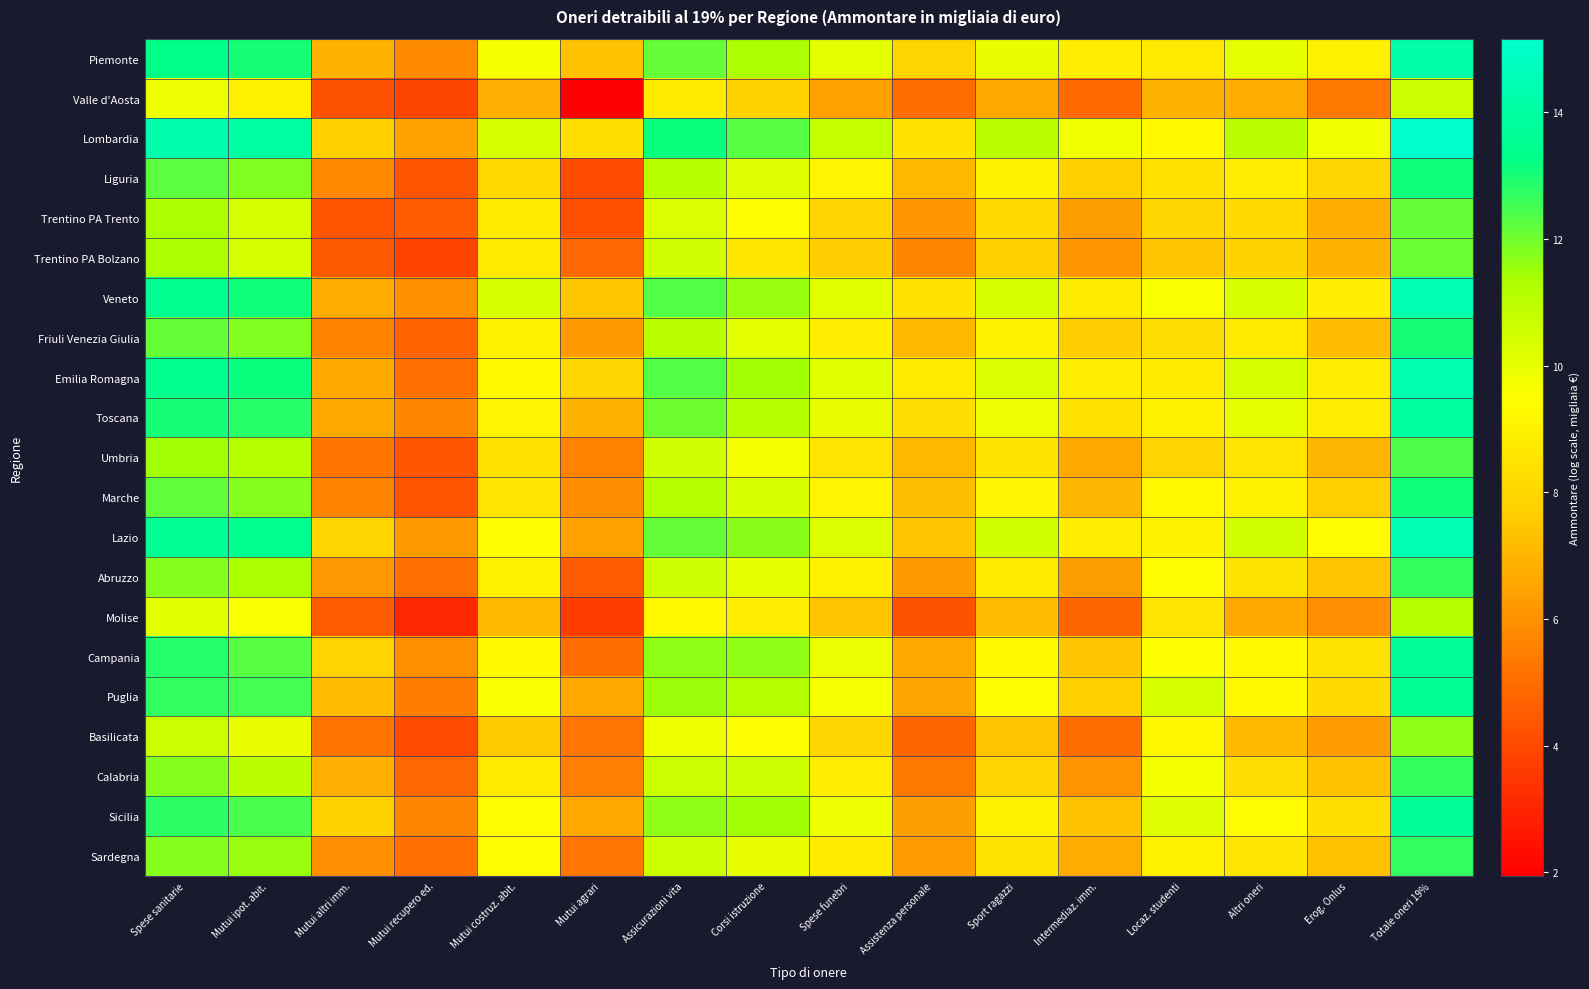

Reading left to right, what are all the values shown in this chart?

Piemonte: Spese sanitarie=13.3	Mutui ipot. abit.=13.0	Mutui altri imm.=6.9	Mutui recupero ed.=5.8	Mutui costruz. abit.=9.7	Mutui agrari=7.4	Assicurazioni vita=12.2	Corsi istruzione=11.3	Spese funebri=10.1	Assistenza personale=8.0	Sport ragazzi=10.0	Intermediaz. imm.=8.8	Locaz. studenti=8.7	Altri oneri=10.0	Erog. Onlus=8.9	Totale oneri 19%=14.2
Valle d'Aosta: Spese sanitarie=9.9	Mutui ipot. abit.=8.9	Mutui altri imm.=4.3	Mutui recupero ed.=3.9	Mutui costruz. abit.=6.8	Mutui agrari=1.9	Assicurazioni vita=8.8	Corsi istruzione=7.8	Spese funebri=6.4	Assistenza personale=5.0	Sport ragazzi=6.6	Intermediaz. imm.=4.9	Locaz. studenti=6.9	Altri oneri=6.8	Erog. Onlus=5.3	Totale oneri 19%=10.6
Lombardia: Spese sanitarie=14.3	Mutui ipot. abit.=14.1	Mutui altri imm.=7.7	Mutui recupero ed.=6.5	Mutui costruz. abit.=10.4	Mutui agrari=8.3	Assicurazioni vita=13.1	Corsi istruzione=12.3	Spese funebri=10.8	Assistenza personale=8.4	Sport ragazzi=11.0	Intermediaz. imm.=9.8	Locaz. studenti=9.2	Altri oneri=11.0	Erog. Onlus=9.8	Totale oneri 19%=15.2
Liguria: Spese sanitarie=12.3	Mutui ipot. abit.=11.9	Mutui altri imm.=5.8	Mutui recupero ed.=4.3	Mutui costruz. abit.=8.1	Mutui agrari=4.1	Assicurazioni vita=11.1	Corsi istruzione=10.2	Spese funebri=9.2	Assistenza personale=7.1	Sport ragazzi=9.0	Intermediaz. imm.=7.7	Locaz. studenti=8.4	Altri oneri=8.8	Erog. Onlus=7.9	Totale oneri 19%=13.1
Trentino PA Trento: Spese sanitarie=11.4	Mutui ipot. abit.=10.4	Mutui altri imm.=4.3	Mutui recupero ed.=4.6	Mutui costruz. abit.=8.7	Mutui agrari=4.2	Assicurazioni vita=10.3	Corsi istruzione=9.4	Spese funebri=7.9	Assistenza personale=6.1	Sport ragazzi=8.1	Intermediaz. imm.=6.4	Locaz. studenti=8.0	Altri oneri=8.2	Erog. Onlus=6.8	Totale oneri 19%=12.1
Trentino PA Bolzano: Spese sanitarie=11.3	Mutui ipot. abit.=10.4	Mutui altri imm.=4.5	Mutui recupero ed.=3.8	Mutui costruz. abit.=8.7	Mutui agrari=4.9	Assicurazioni vita=10.5	Corsi istruzione=8.6	Spese funebri=7.7	Assistenza personale=5.7	Sport ragazzi=7.7	Intermediaz. imm.=6.1	Locaz. studenti=7.4	Altri oneri=7.9	Erog. Onlus=6.9	Totale oneri 19%=12.1
Veneto: Spese sanitarie=13.5	Mutui ipot. abit.=13.1	Mutui altri imm.=6.7	Mutui recupero ed.=6.0	Mutui costruz. abit.=10.3	Mutui agrari=7.5	Assicurazioni vita=12.3	Corsi istruzione=11.6	Spese funebri=10.1	Assistenza personale=8.4	Sport ragazzi=10.4	Intermediaz. imm.=8.8	Locaz. studenti=9.6	Altri oneri=10.3	Erog. Onlus=8.9	Totale oneri 19%=14.3
Friuli Venezia Giulia: Spese sanitarie=12.1	Mutui ipot. abit.=11.8	Mutui altri imm.=5.6	Mutui recupero ed.=4.8	Mutui costruz. abit.=9.1	Mutui agrari=6.3	Assicurazioni vita=11.0	Corsi istruzione=10.1	Spese funebri=8.9	Assistenza personale=7.1	Sport ragazzi=9.0	Intermediaz. imm.=7.7	Locaz. studenti=8.3	Altri oneri=8.8	Erog. Onlus=7.2	Totale oneri 19%=13.0
Emilia Romagna: Spese sanitarie=13.5	Mutui ipot. abit.=13.1	Mutui altri imm.=6.6	Mutui recupero ed.=5.1	Mutui costruz. abit.=9.3	Mutui agrari=8.0	Assicurazioni vita=12.3	Corsi istruzione=11.5	Spese funebri=10.1	Assistenza personale=8.7	Sport ragazzi=10.3	Intermediaz. imm.=8.9	Locaz. studenti=8.8	Altri oneri=10.4	Erog. Onlus=8.8	Totale oneri 19%=14.3
Toscana: Spese sanitarie=13.0	Mutui ipot. abit.=12.8	Mutui altri imm.=6.6	Mutui recupero ed.=5.7	Mutui costruz. abit.=9.2	Mutui agrari=6.9	Assicurazioni vita=12.0	Corsi istruzione=11.2	Spese funebri=10.0	Assistenza personale=8.3	Sport ragazzi=9.9	Intermediaz. imm.=8.4	Locaz. studenti=8.9	Altri oneri=10.0	Erog. Onlus=8.8	Totale oneri 19%=14.0
Umbria: Spese sanitarie=11.5	Mutui ipot. abit.=11.1	Mutui altri imm.=5.2	Mutui recupero ed.=4.3	Mutui costruz. abit.=8.4	Mutui agrari=5.6	Assicurazioni vita=10.6	Corsi istruzione=9.7	Spese funebri=8.6	Assistenza personale=7.1	Sport ragazzi=8.5	Intermediaz. imm.=6.6	Locaz. studenti=7.9	Altri oneri=8.5	Erog. Onlus=7.0	Totale oneri 19%=12.4
Marche: Spese sanitarie=12.2	Mutui ipot. abit.=11.8	Mutui altri imm.=5.6	Mutui recupero ed.=4.3	Mutui costruz. abit.=8.5	Mutui agrari=5.9	Assicurazioni vita=11.1	Corsi istruzione=10.3	Spese funebri=9.1	Assistenza personale=7.2	Sport ragazzi=9.1	Intermediaz. imm.=7.0	Locaz. studenti=9.3	Altri oneri=9.0	Erog. Onlus=7.7	Totale oneri 19%=13.1
Lazio: Spese sanitarie=13.7	Mutui ipot. abit.=13.4	Mutui altri imm.=7.9	Mutui recupero ed.=6.2	Mutui costruz. abit.=9.4	Mutui agrari=6.5	Assicurazioni vita=12.2	Corsi istruzione=11.7	Spese funebri=10.3	Assistenza personale=7.4	Sport ragazzi=10.5	Intermediaz. imm.=8.9	Locaz. studenti=9.1	Altri oneri=10.5	Erog. Onlus=9.4	Totale oneri 19%=14.5
Abruzzo: Spese sanitarie=11.8	Mutui ipot. abit.=11.3	Mutui altri imm.=6.1	Mutui recupero ed.=5.0	Mutui costruz. abit.=9.0	Mutui agrari=4.5	Assicurazioni vita=10.6	Corsi istruzione=10.0	Spese funebri=8.9	Assistenza personale=6.2	Sport ragazzi=8.7	Intermediaz. imm.=6.3	Locaz. studenti=9.4	Altri oneri=8.5	Erog. Onlus=7.4	Totale oneri 19%=12.7
Molise: Spese sanitarie=10.1	Mutui ipot. abit.=9.6	Mutui altri imm.=4.5	Mutui recupero ed.=3.0	Mutui costruz. abit.=7.2	Mutui agrari=3.7	Assicurazioni vita=9.3	Corsi istruzione=8.9	Spese funebri=7.4	Assistenza personale=4.2	Sport ragazzi=7.2	Intermediaz. imm.=4.8	Locaz. studenti=8.5	Altri oneri=6.6	Erog. Onlus=5.9	Totale oneri 19%=11.1
Campania: Spese sanitarie=12.9	Mutui ipot. abit.=12.3	Mutui altri imm.=7.9	Mutui recupero ed.=6.0	Mutui costruz. abit.=9.3	Mutui agrari=5.0	Assicurazioni vita=11.7	Corsi istruzione=11.7	Spese funebri=9.9	Assistenza personale=6.6	Sport ragazzi=9.3	Intermediaz. imm.=7.4	Locaz. studenti=9.5	Altri oneri=9.2	Erog. Onlus=8.5	Totale oneri 19%=13.7
Puglia: Spese sanitarie=12.7	Mutui ipot. abit.=12.5	Mutui altri imm.=7.2	Mutui recupero ed.=5.5	Mutui costruz. abit.=9.6	Mutui agrari=6.7	Assicurazioni vita=11.5	Corsi istruzione=11.2	Spese funebri=9.7	Assistenza personale=6.5	Sport ragazzi=9.4	Intermediaz. imm.=7.8	Locaz. studenti=10.4	Altri oneri=9.2	Erog. Onlus=8.2	Totale oneri 19%=13.7
Basilicata: Spese sanitarie=10.7	Mutui ipot. abit.=10.0	Mutui altri imm.=5.2	Mutui recupero ed.=4.1	Mutui costruz. abit.=7.6	Mutui agrari=5.3	Assicurazioni vita=9.8	Corsi istruzione=9.5	Spese funebri=8.0	Assistenza personale=4.8	Sport ragazzi=7.4	Intermediaz. imm.=5.0	Locaz. studenti=9.2	Altri oneri=7.1	Erog. Onlus=6.3	Totale oneri 19%=11.7
Calabria: Spese sanitarie=11.8	Mutui ipot. abit.=11.0	Mutui altri imm.=6.8	Mutui recupero ed.=4.9	Mutui costruz. abit.=8.8	Mutui agrari=5.5	Assicurazioni vita=10.6	Corsi istruzione=10.6	Spese funebri=8.9	Assistenza personale=5.4	Sport ragazzi=7.9	Intermediaz. imm.=6.0	Locaz. studenti=9.7	Altri oneri=8.3	Erog. Onlus=7.4	Totale oneri 19%=12.7
Sicilia: Spese sanitarie=12.8	Mutui ipot. abit.=12.4	Mutui altri imm.=7.8	Mutui recupero ed.=5.7	Mutui costruz. abit.=9.4	Mutui agrari=6.7	Assicurazioni vita=11.7	Corsi istruzione=11.5	Spese funebri=9.9	Assistenza personale=6.4	Sport ragazzi=9.0	Intermediaz. imm.=7.3	Locaz. studenti=10.2	Altri oneri=9.4	Erog. Onlus=8.3	Totale oneri 19%=13.7
Sardegna: Spese sanitarie=11.8	Mutui ipot. abit.=11.6	Mutui altri imm.=6.0	Mutui recupero ed.=5.0	Mutui costruz. abit.=9.4	Mutui agrari=5.3	Assicurazioni vita=10.6	Corsi istruzione=10.0	Spese funebri=8.8	Assistenza personale=6.3	Sport ragazzi=8.5	Intermediaz. imm.=6.7	Locaz. studenti=9.0	Altri oneri=8.6	Erog. Onlus=7.3	Totale oneri 19%=12.7